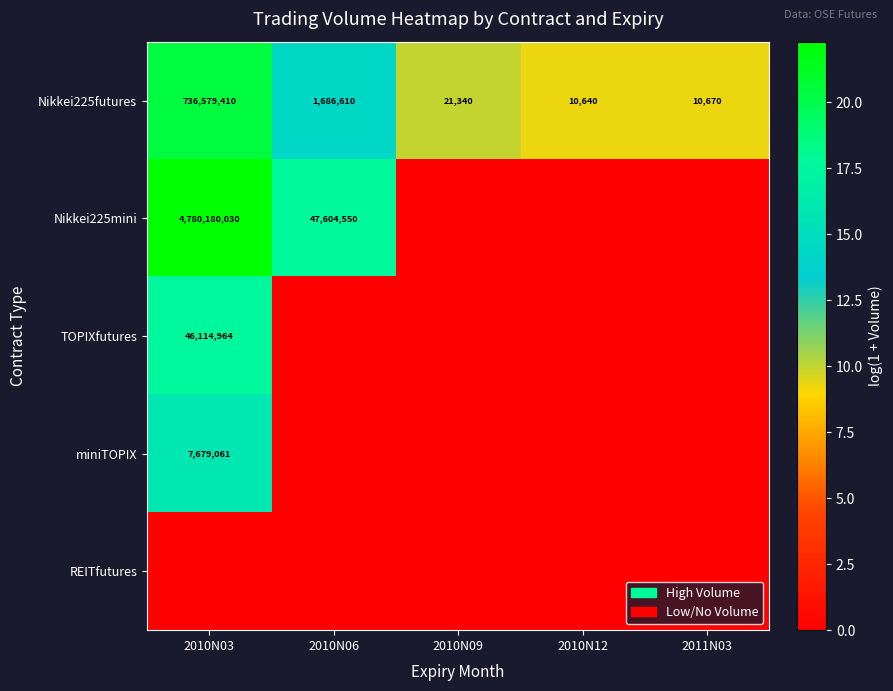

At how many categories does at least one series exceed 16?

2